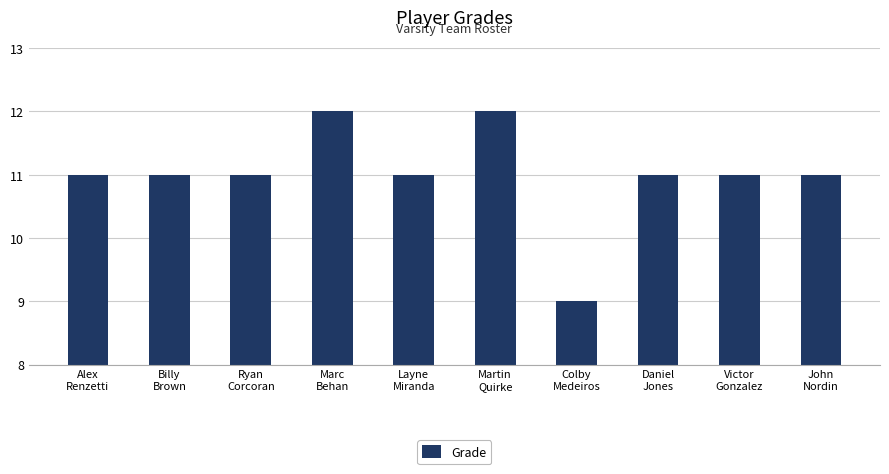

What is the label of the 7th bar from the right?

Marc
Behan